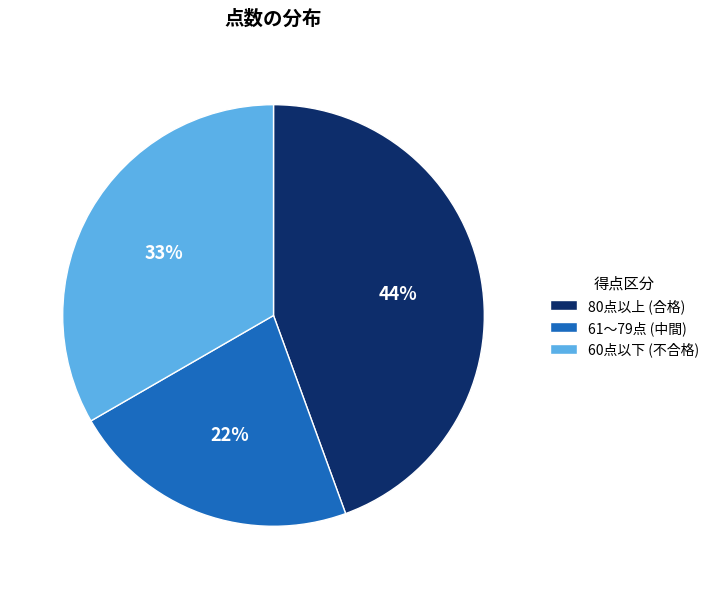

To the nearest percent, what percentage of the pie is 61〜79点 (中間)?

22%